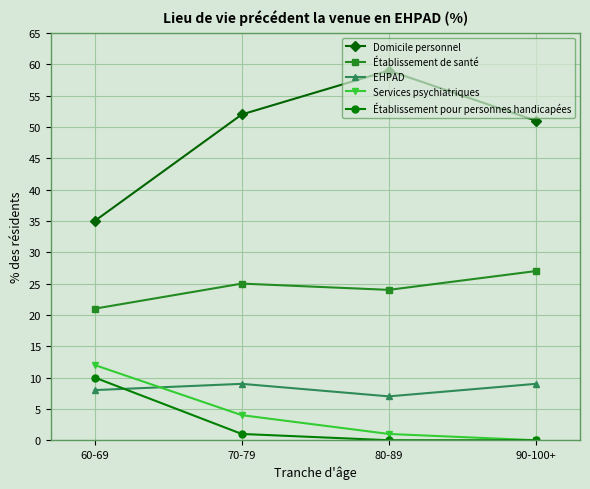

Which series has the widest spread of values?

Domicile personnel